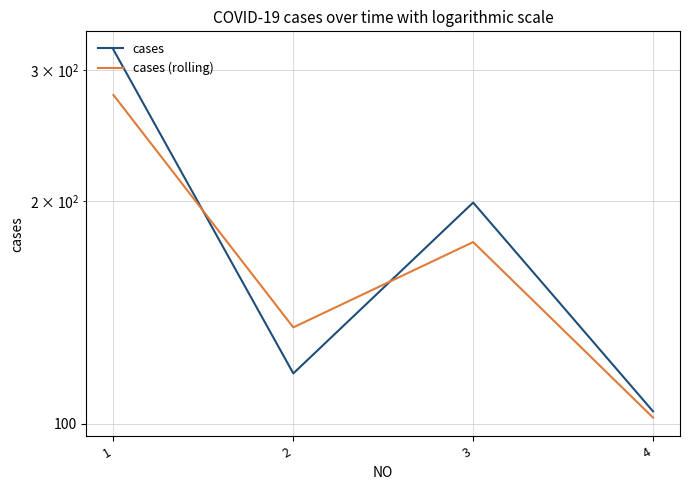

What is the difference between the maximum and second lowest values in the cases series?

203